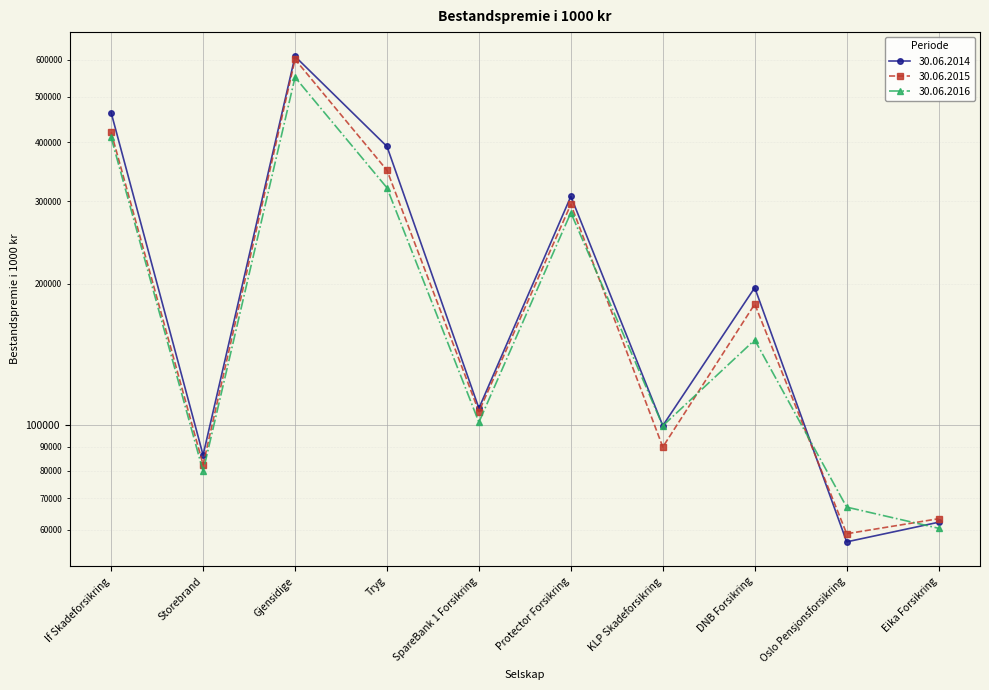

What is the label of the 5th point from the right?

Protector Forsikring